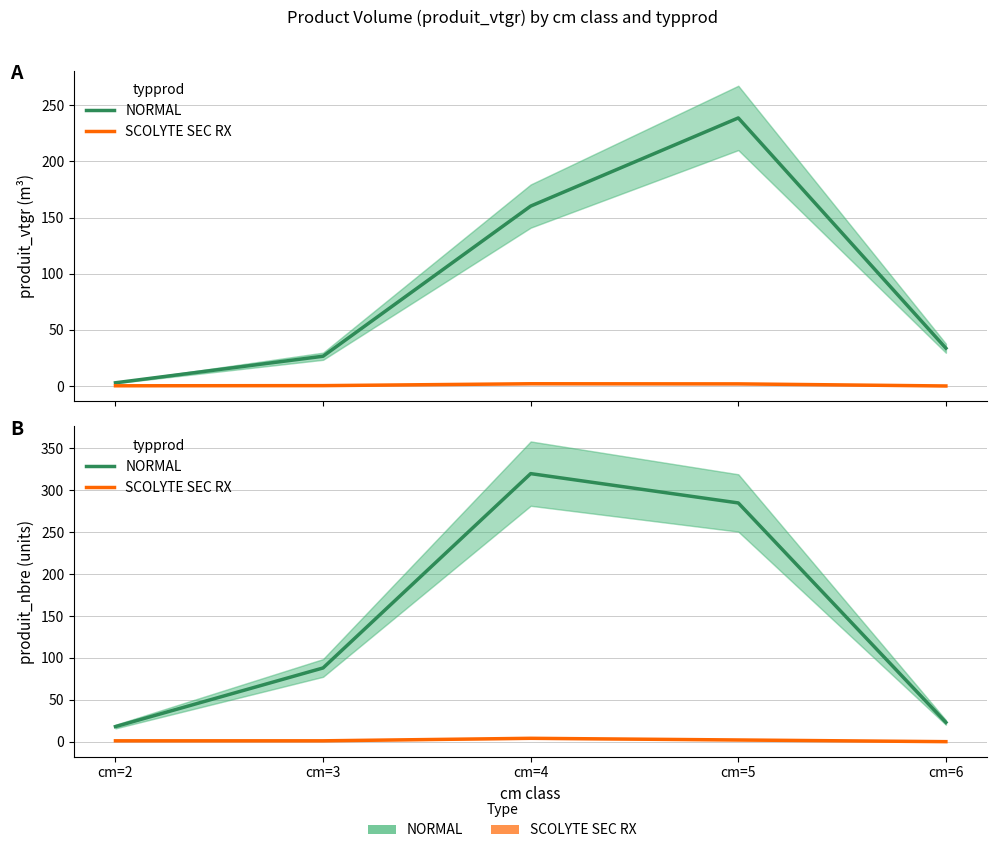

Reading left to right, extract all data points from this chart.

NORMAL: 18	88	320	285	23
SCOLYTE SEC RX: 1	1	4	2	0